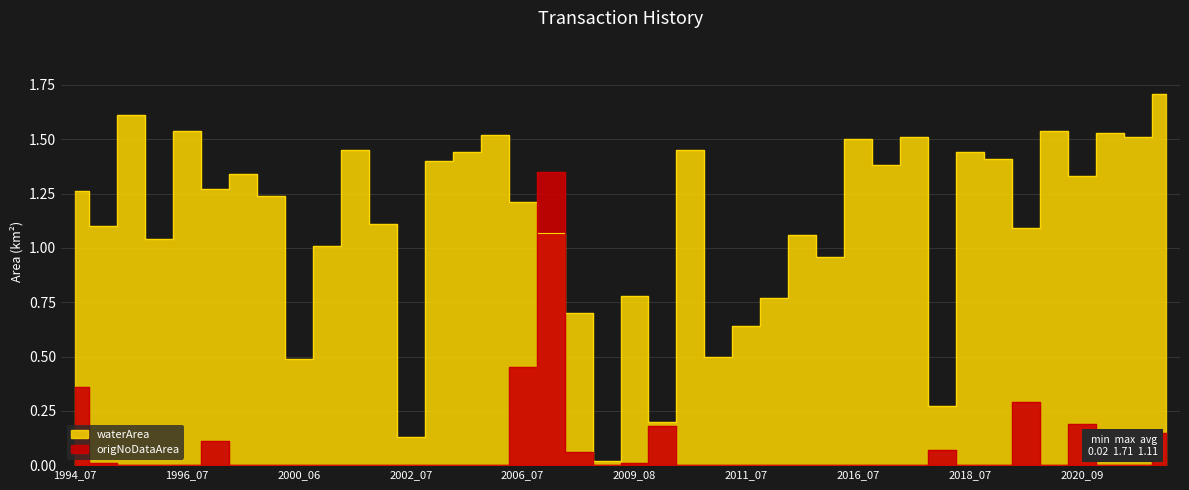

How many positive values does the origNoDataArea series have?

12